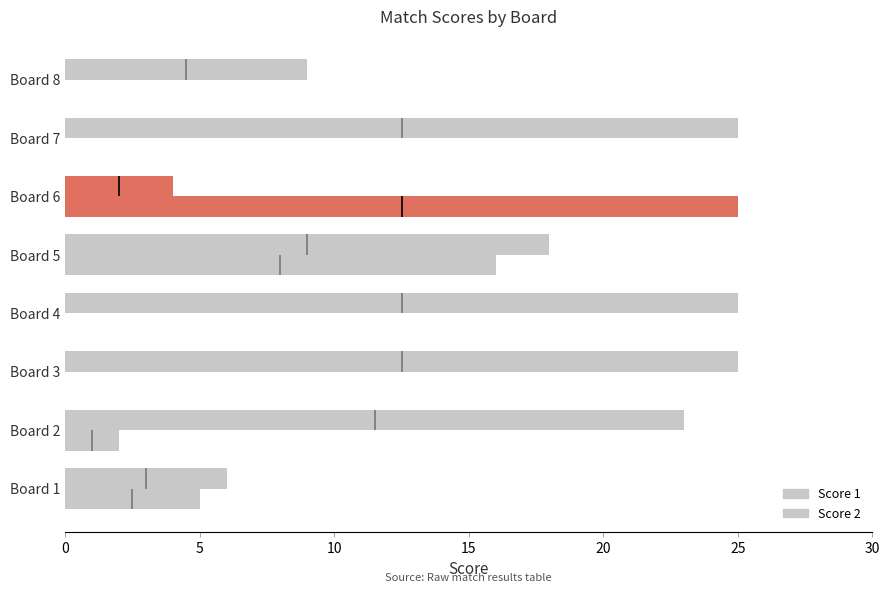

Are the bars horizontal?

Yes